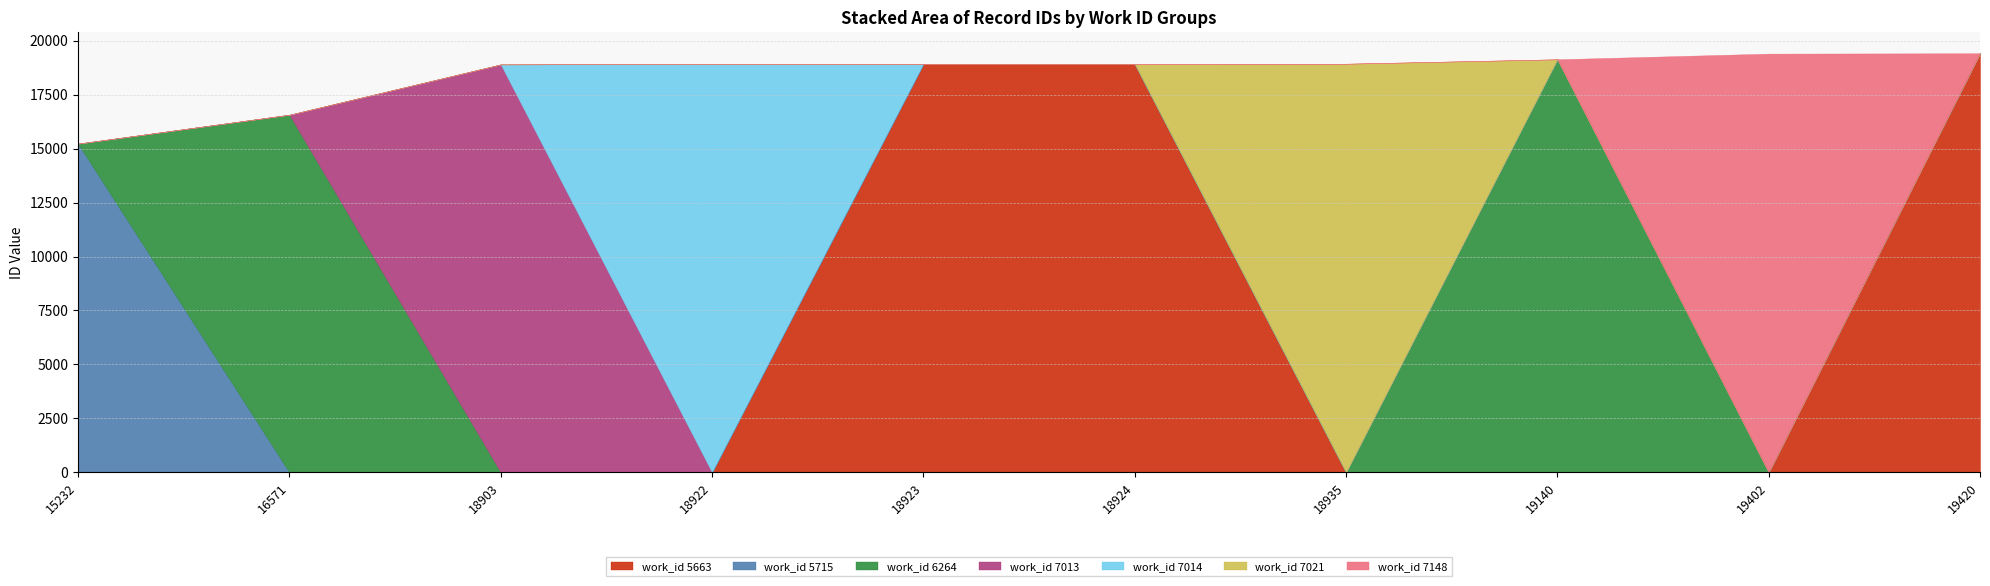

Is it true that work_id 5663 equals 0 at 15232?

True